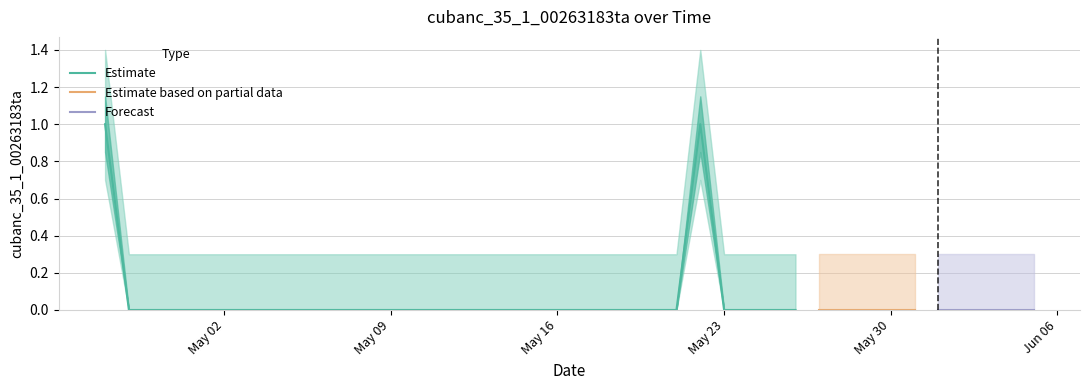

The chart shows a value of 0 at 2022-05-18. True or false?

False